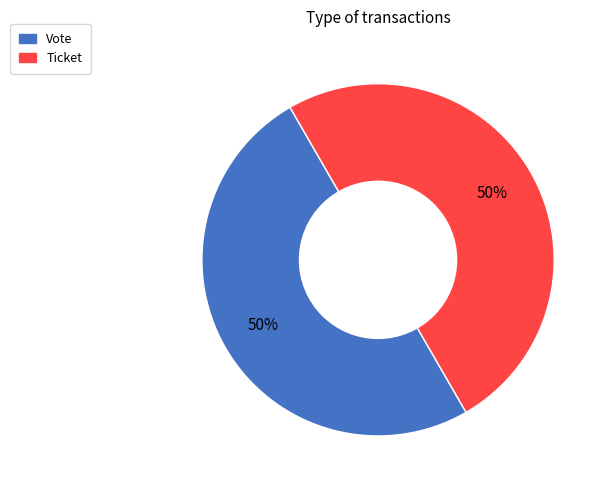

What is the ratio of the value at Vote to the value at Ticket?

1.0